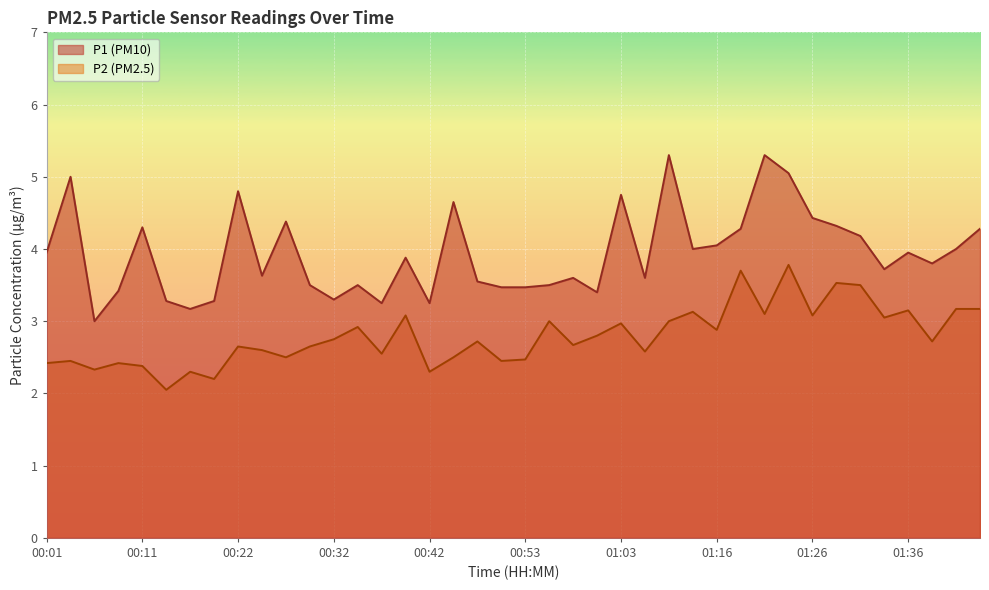

True or false: P1 and P2 intersect in this chart.

False